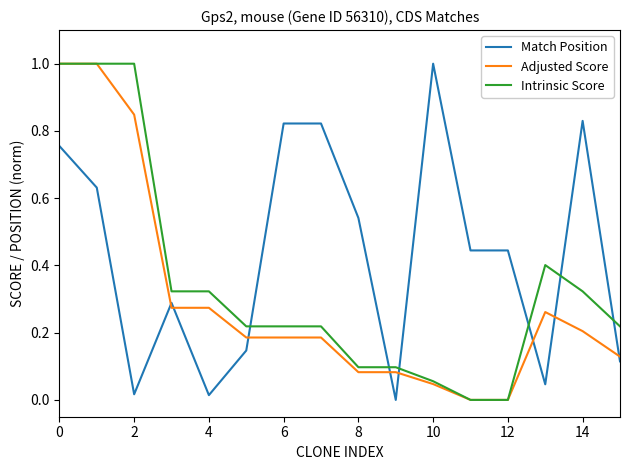

True or false: Match Position has more than 1 points higher than both neighbors.

True